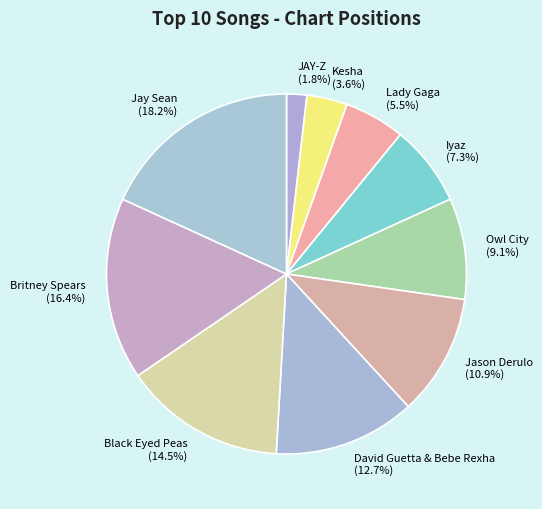

Which category has the biggest portion of the pie?

Jay Sean